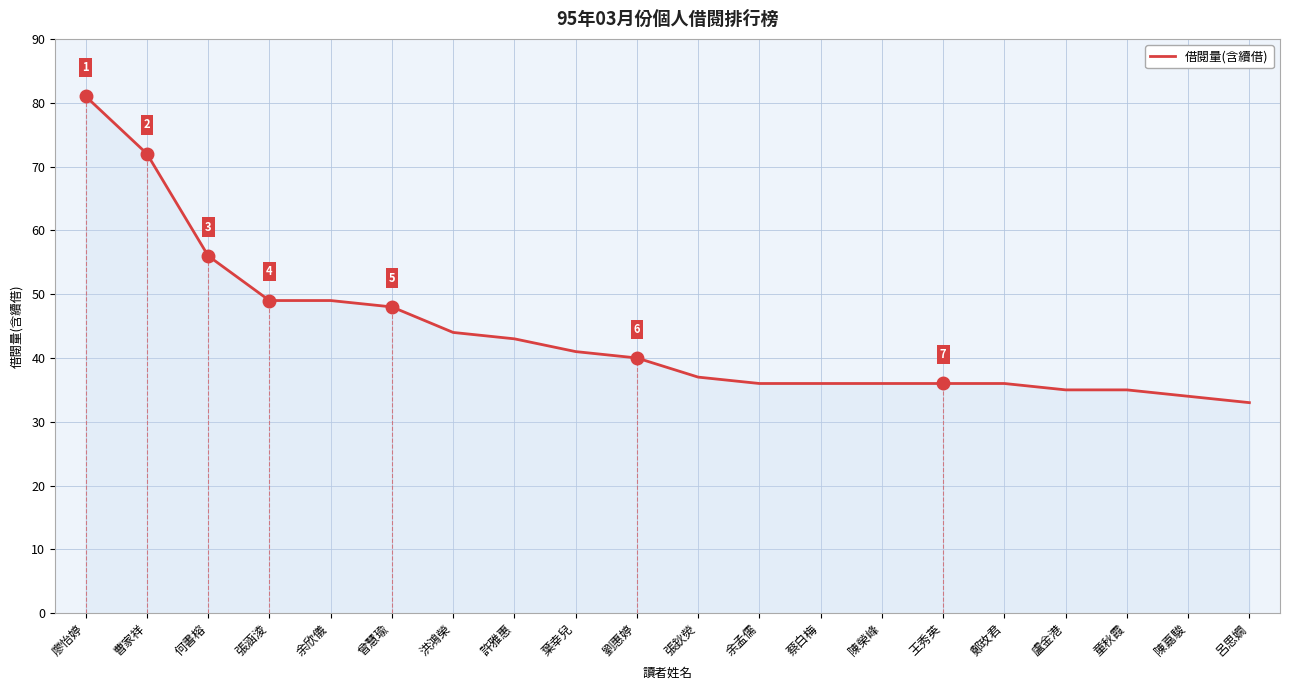

How many lines are shown in the chart?

1